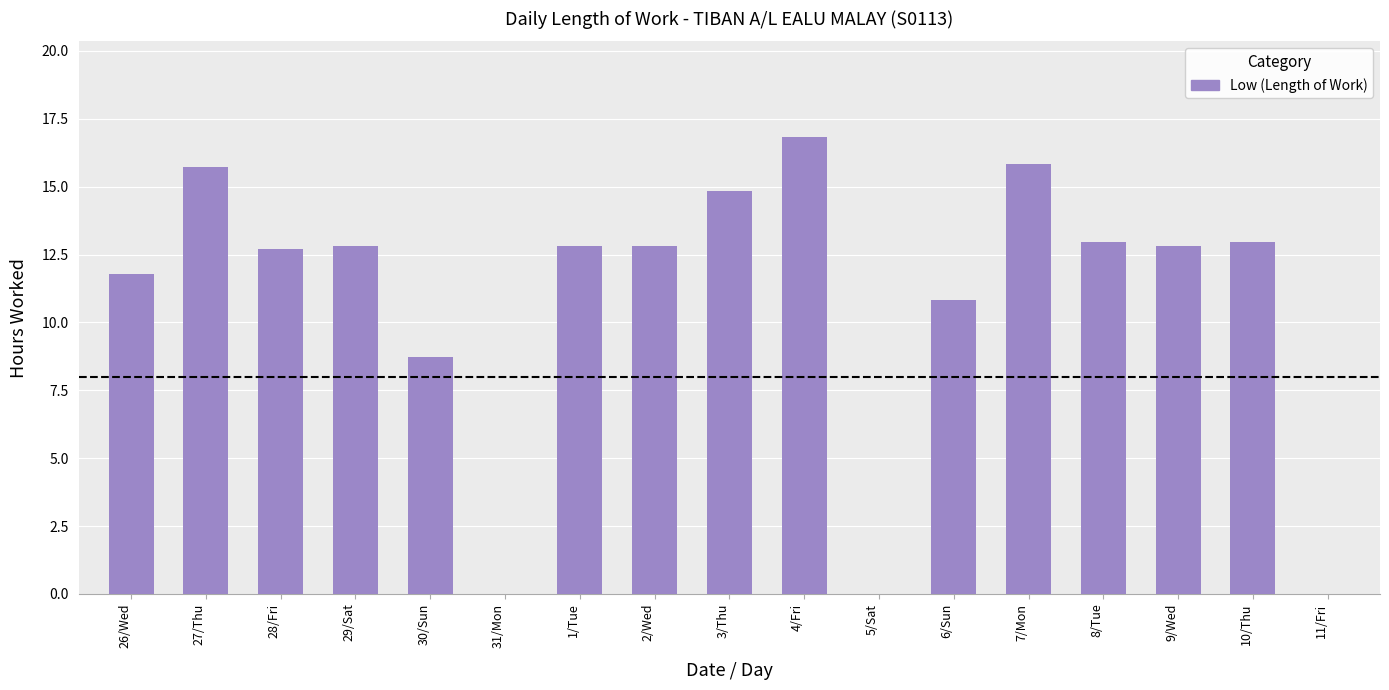

Where does the data first go above 12?

27/Thu